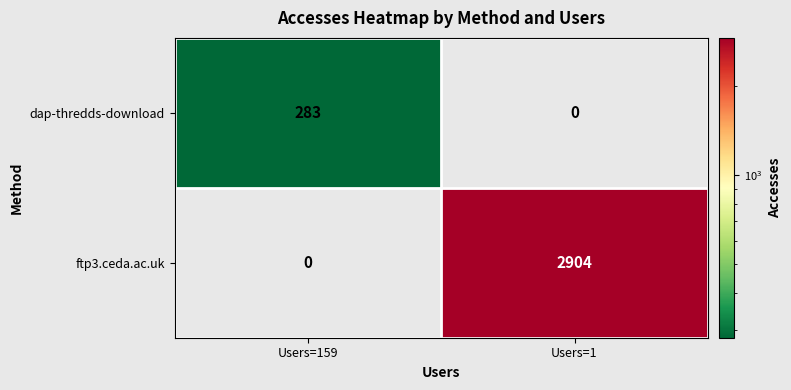

Which label corresponds to the largest value in the chart?

Users=1